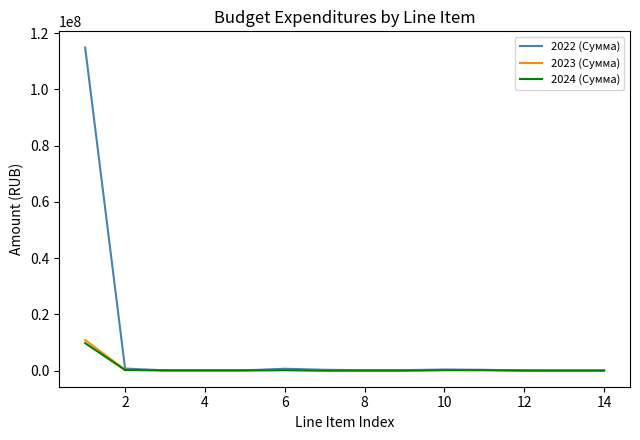

Which series has the largest total across all categories?

2022 (Сумма)